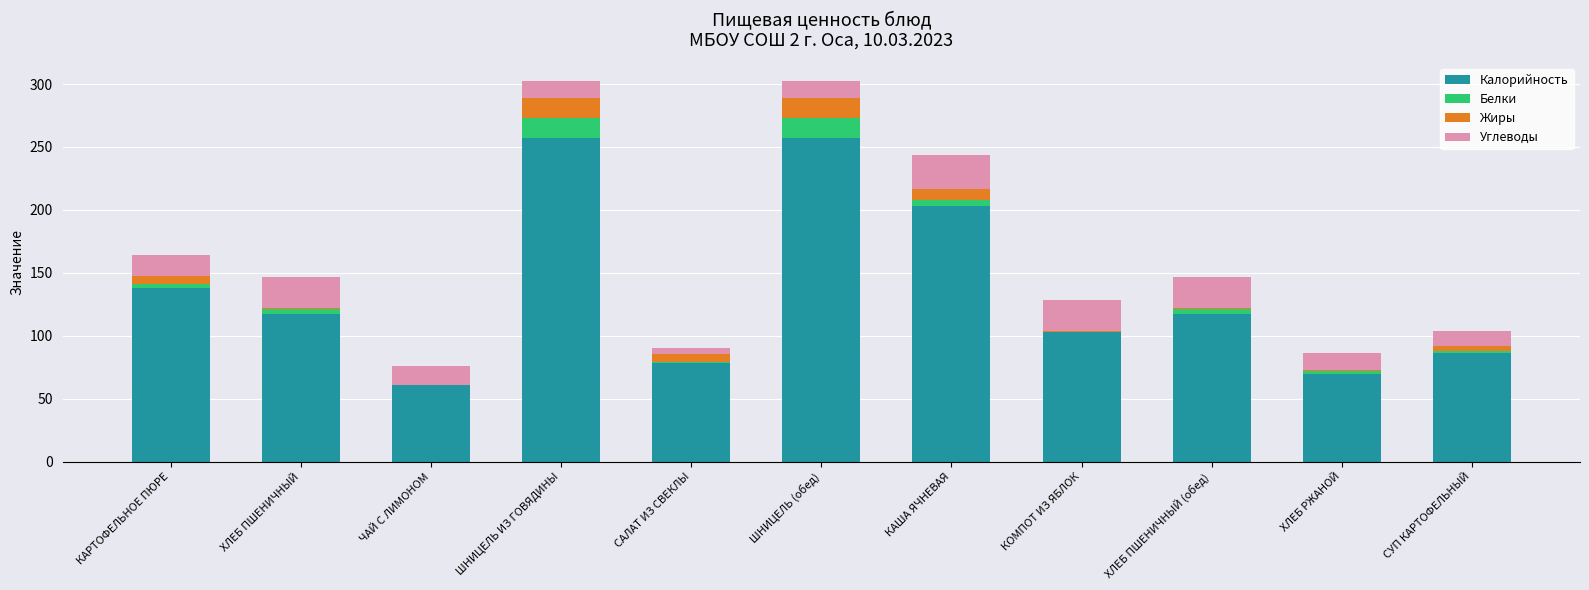

The value of Калорийность at КАША ЯЧНЕВАЯ is 53.3. True or false?

False